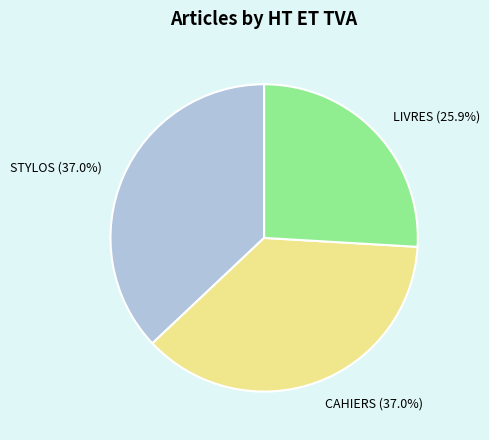

Do STYLOS and LIVRES together represent more than half of the pie?

Yes